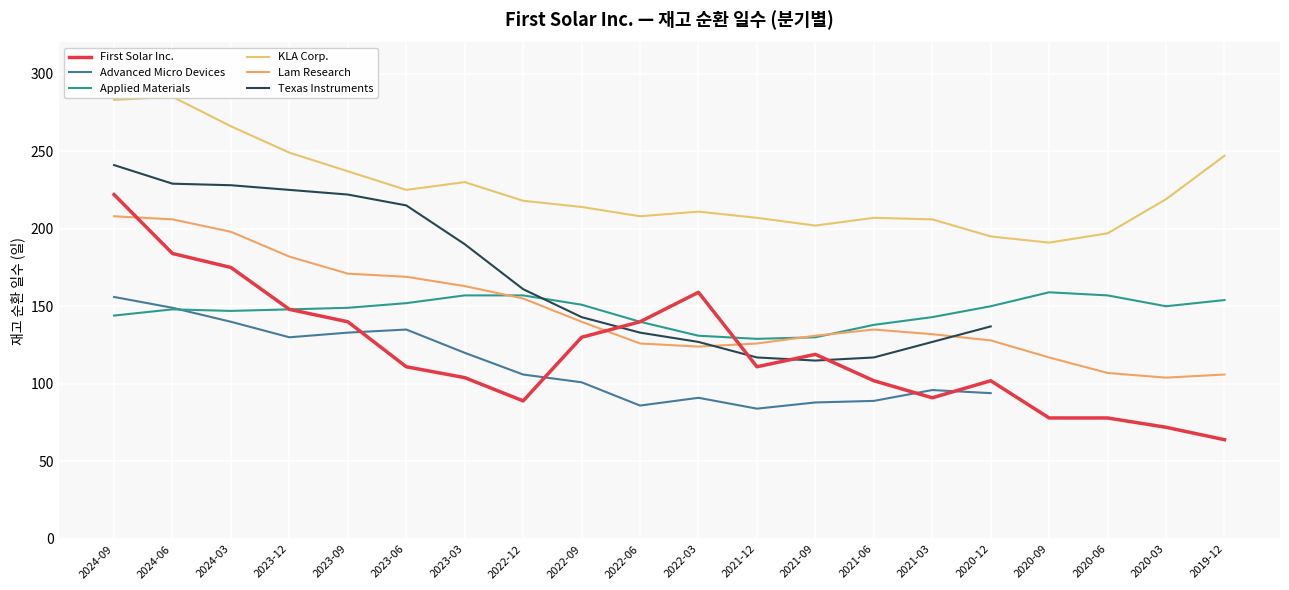

True or false: Lam Research and KLA Corp. intersect in this chart.

False